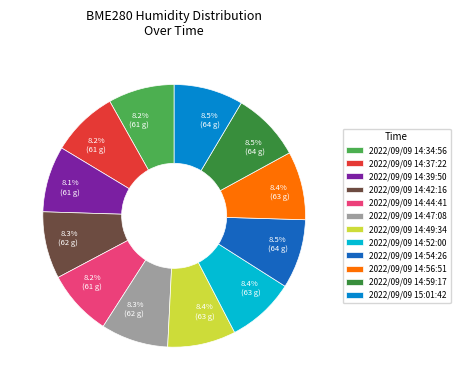

Is 2022/09/09 14:49:34 the majority of the pie?

No